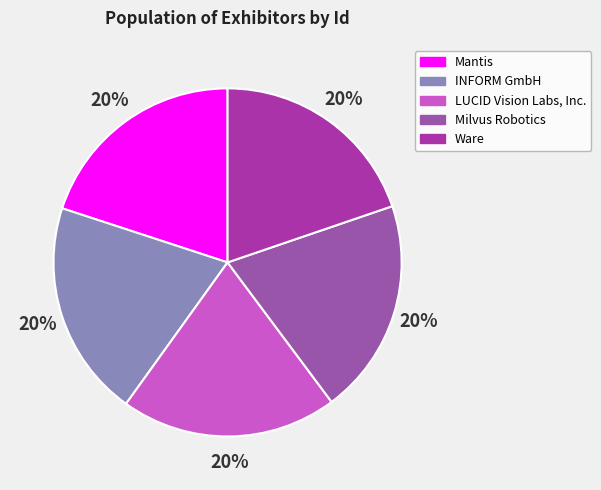

Combined, do Mantis and INFORM GmbH account for over 50%?

No